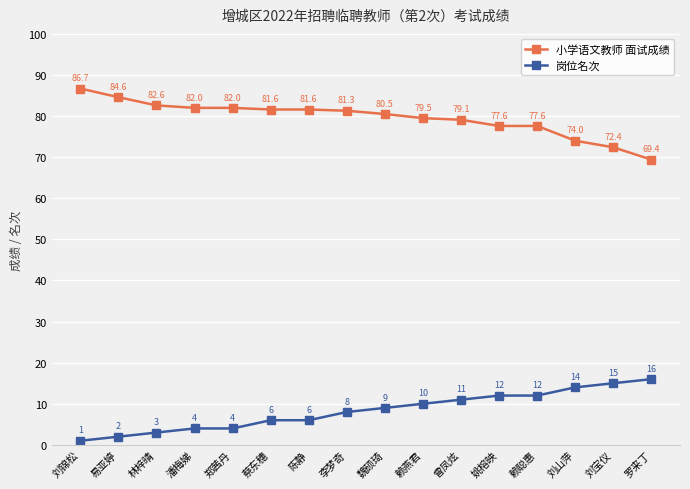

What is the difference between the maximum and minimum values in the 岗位名次 series?

15.0